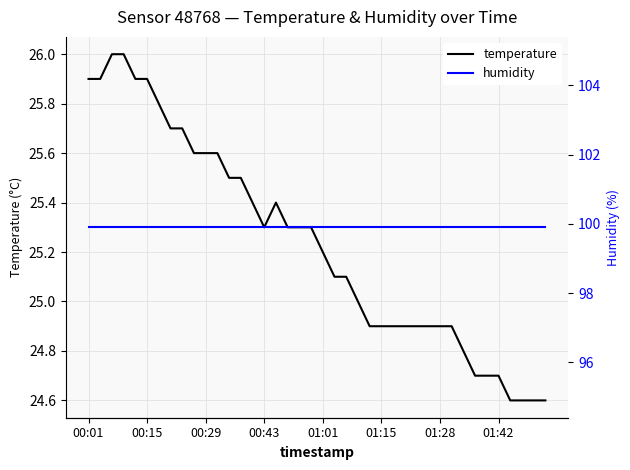

Which series changed the most between 01:42 and 18?

temperature